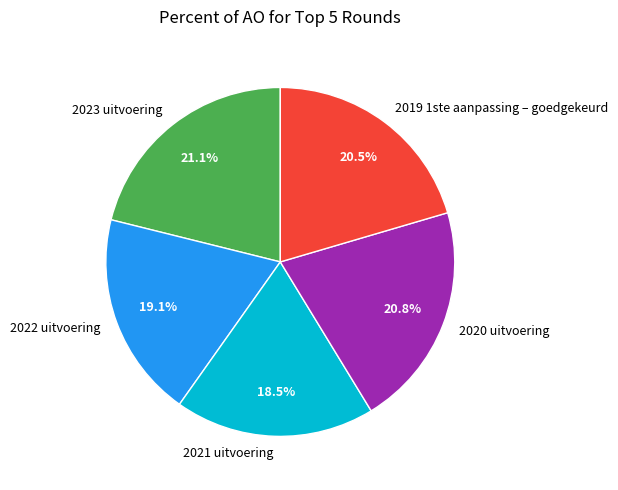

What is the smallest slice in the pie chart?

2021 uitvoering